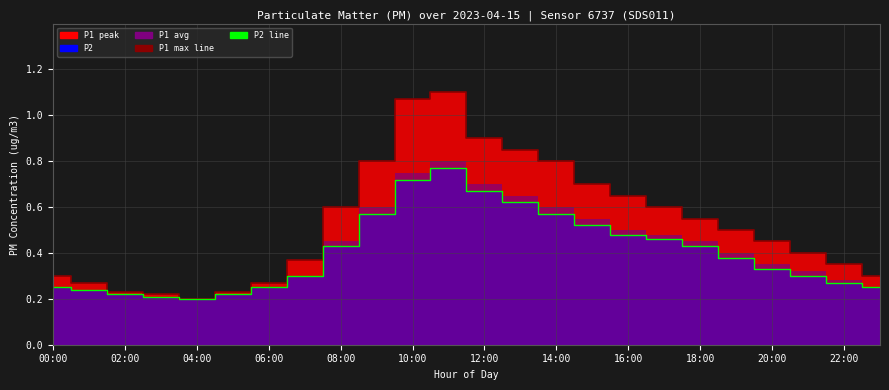

True or false: P2 line has more than 1 points higher than both neighbors.

False